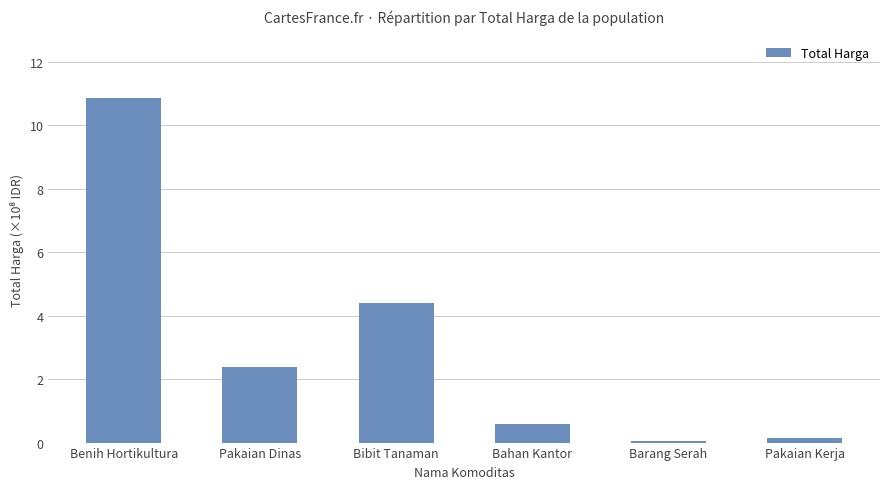

Are the bars horizontal?

No